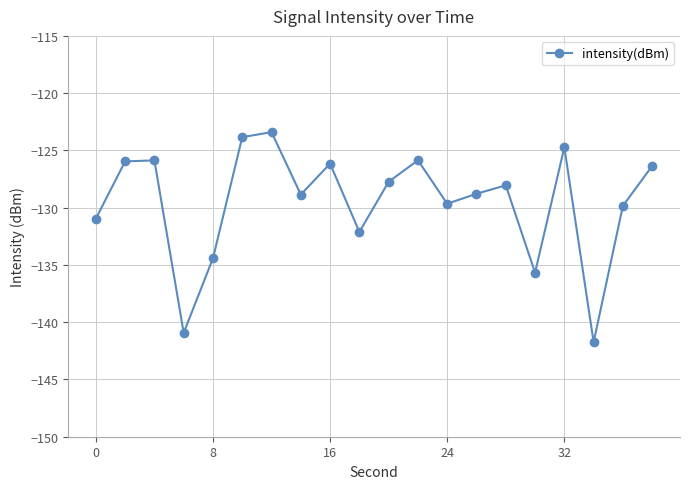

What is the sum of all values?

-2591.0